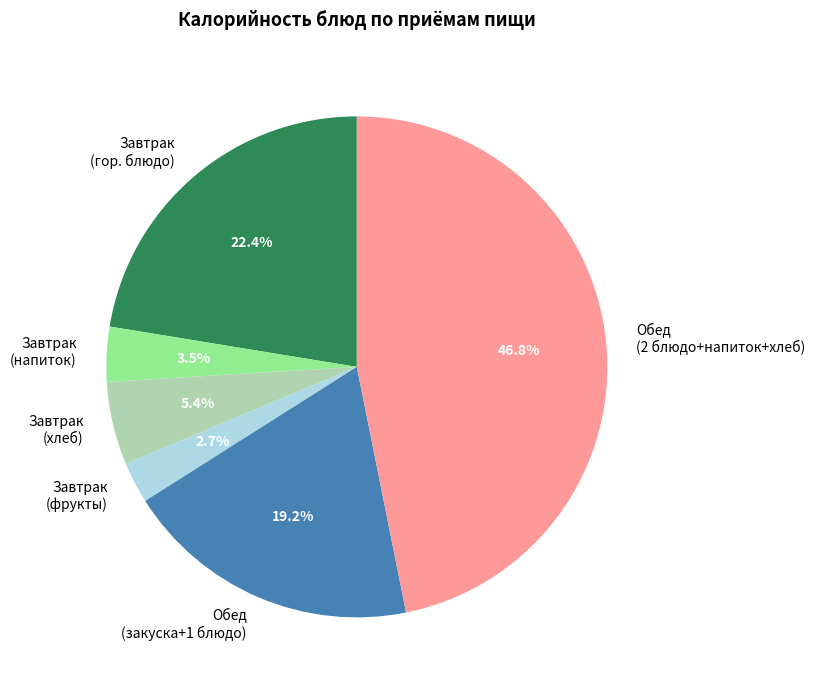

Between Завтрак (фрукты) and Завтрак (напиток), which is larger?

Завтрак (напиток)